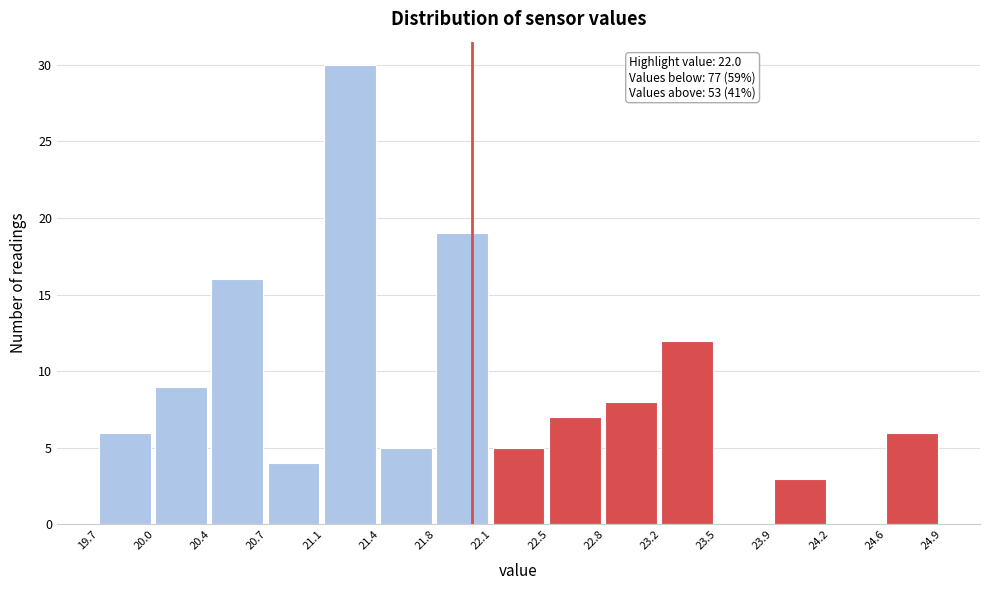

Which range on the x-axis has the tallest bar?

21.1 to 21.4